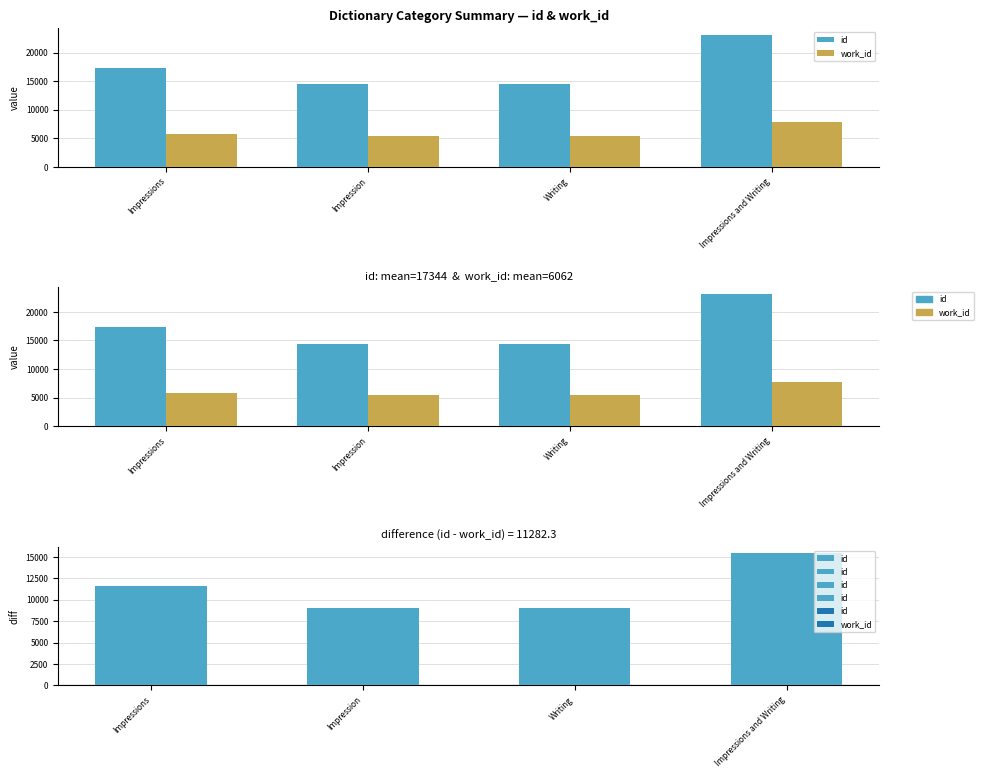

Which series has the widest spread of values?

id